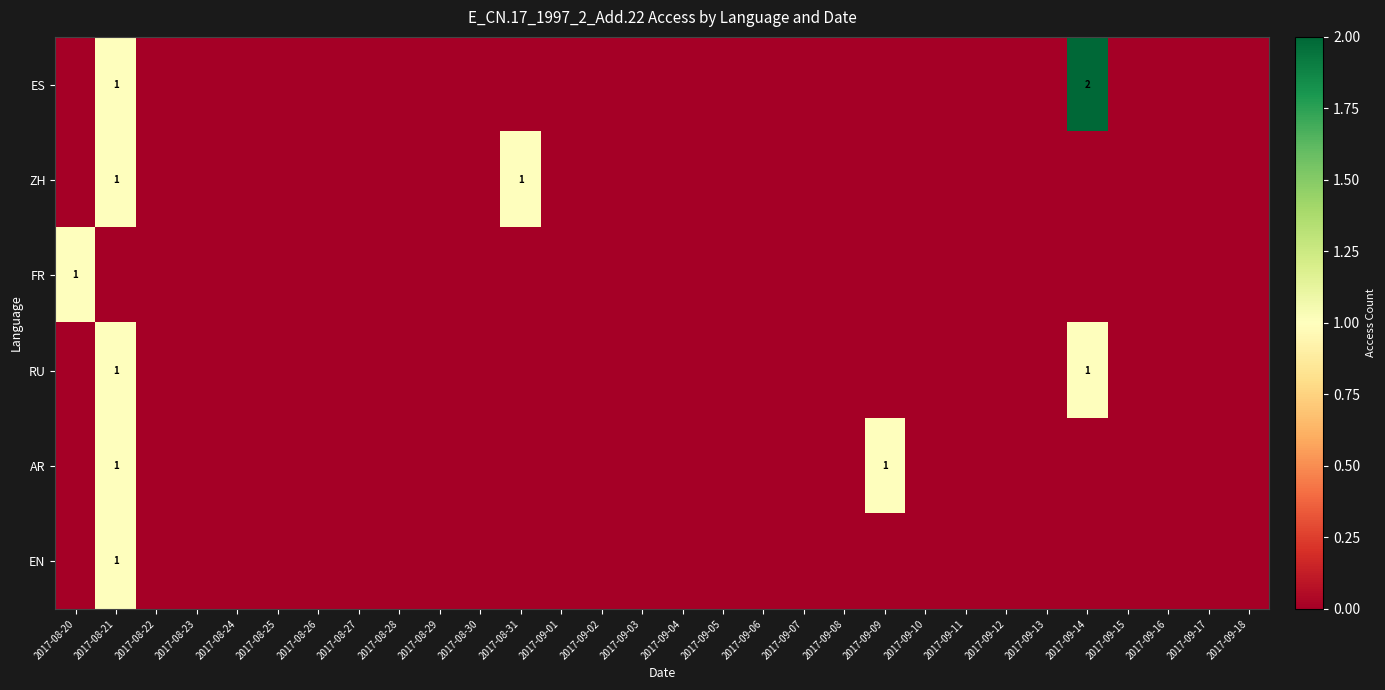

At how many categories does at least one series exceed 1?

1